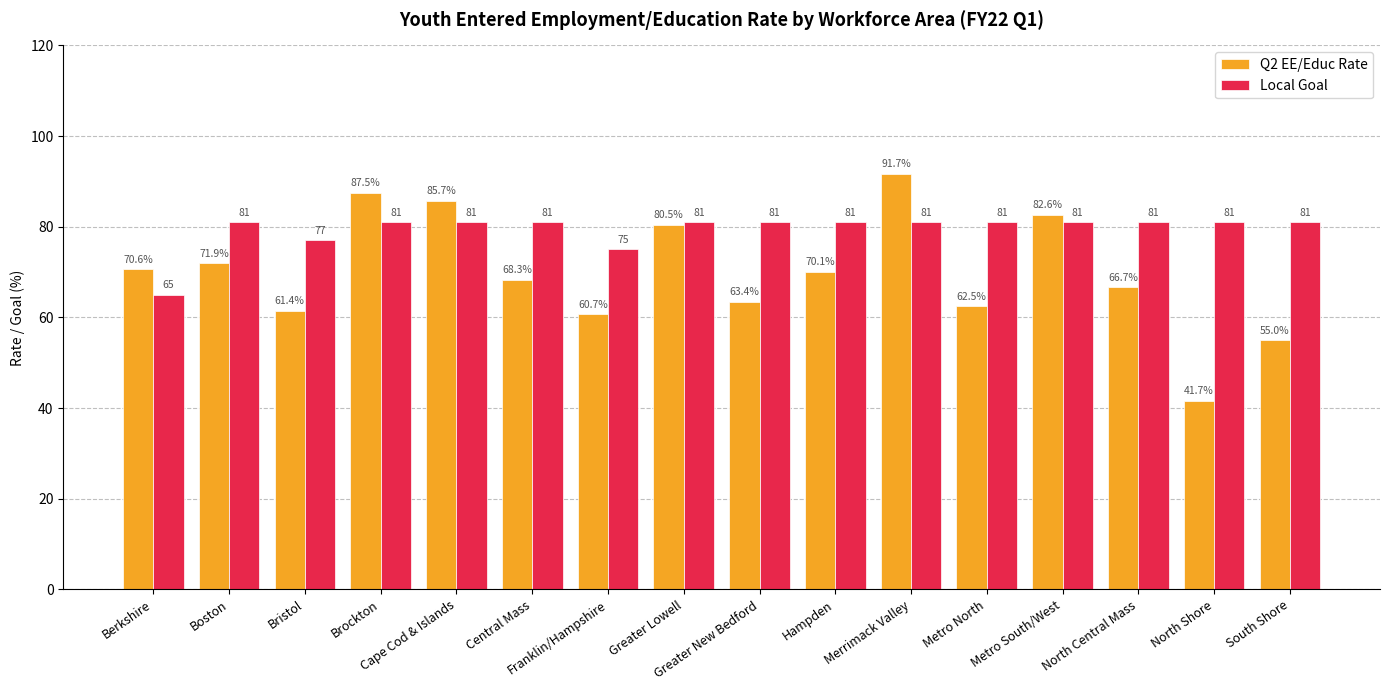

What is the spread (max minus min) of values at Metro South/West?

1.6